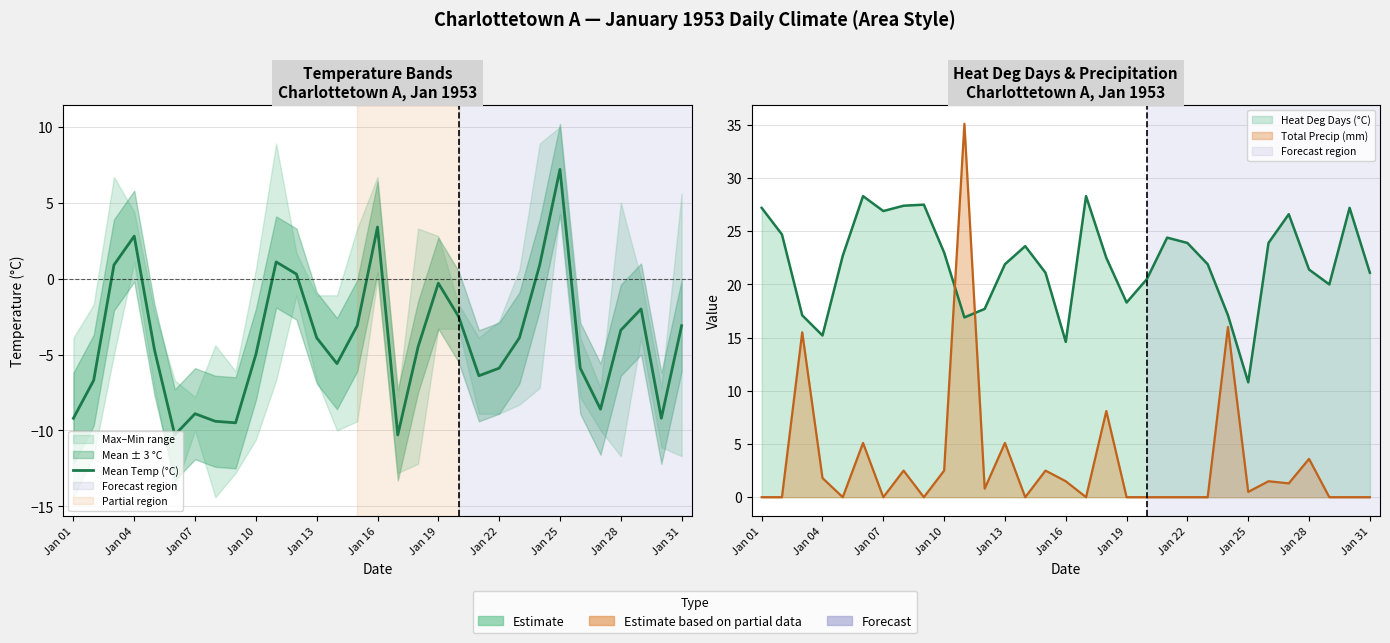

How many points are lower than both their immediate neighbors (excluding endpoints)?

7